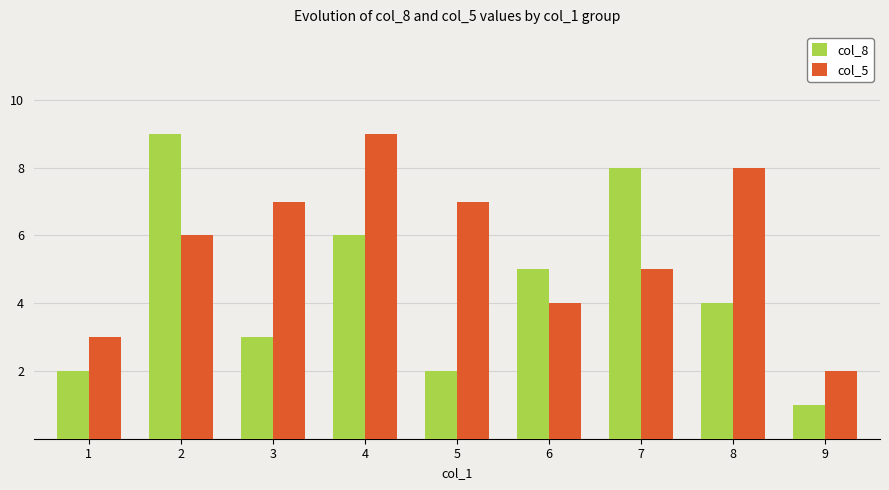

At 1, list the series in order from largest to smallest.

col_5, col_8